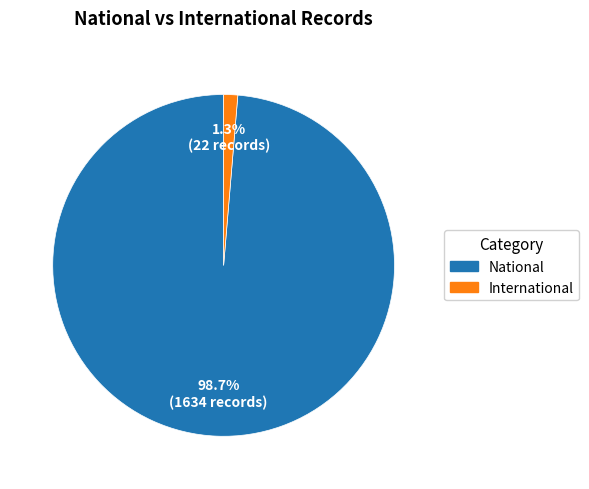

Between International and National, which is larger?

National